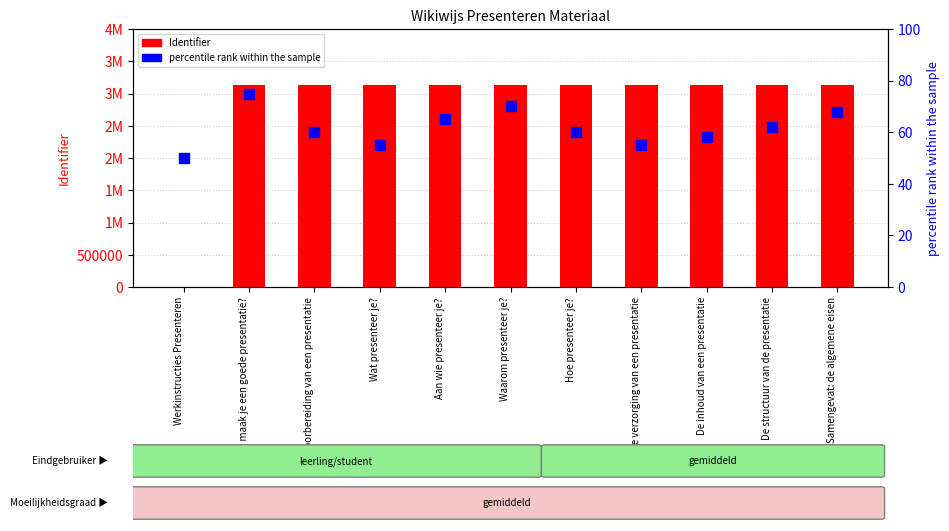

What is the total value across all series at Werkinstructies Presenteren?

50